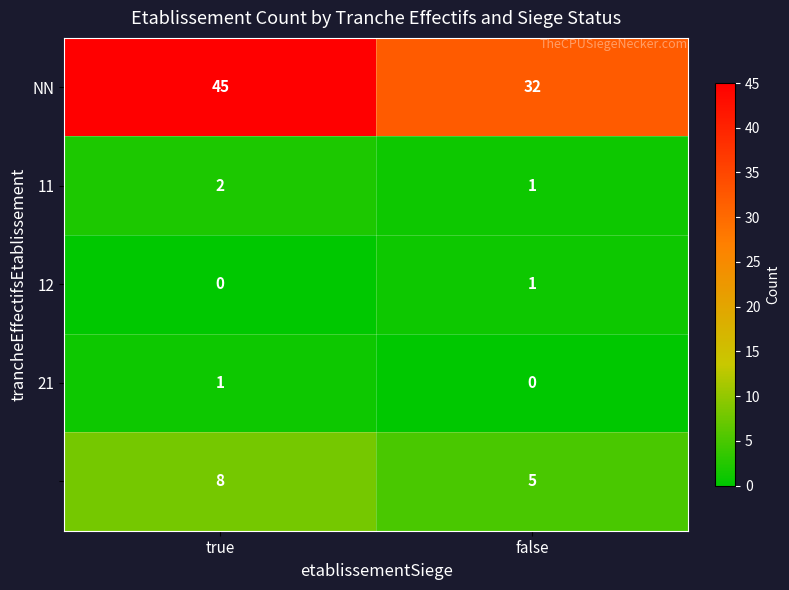

What is the difference between the highest and lowest values at true?

45